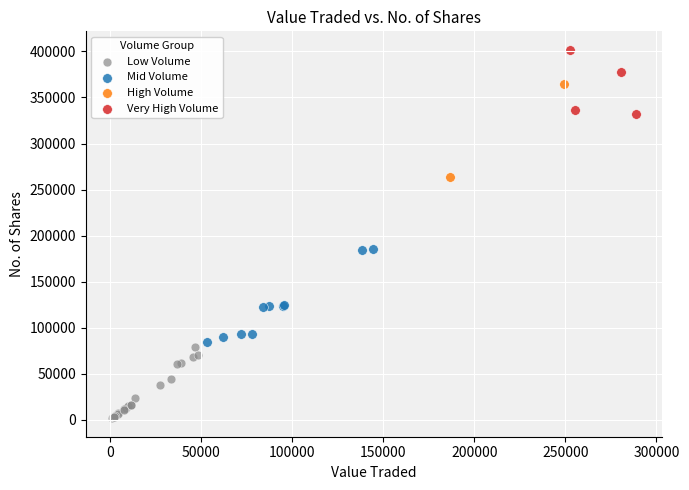

Which series contains the lowest Y value?

Low Volume